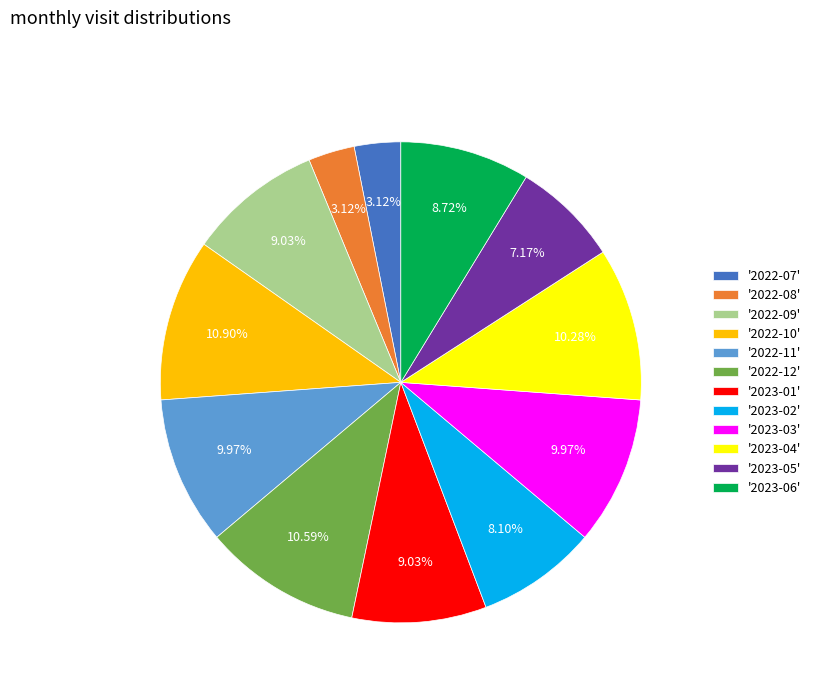

Combined, do '2022-11' and '2023-04' account for over 50%?

No